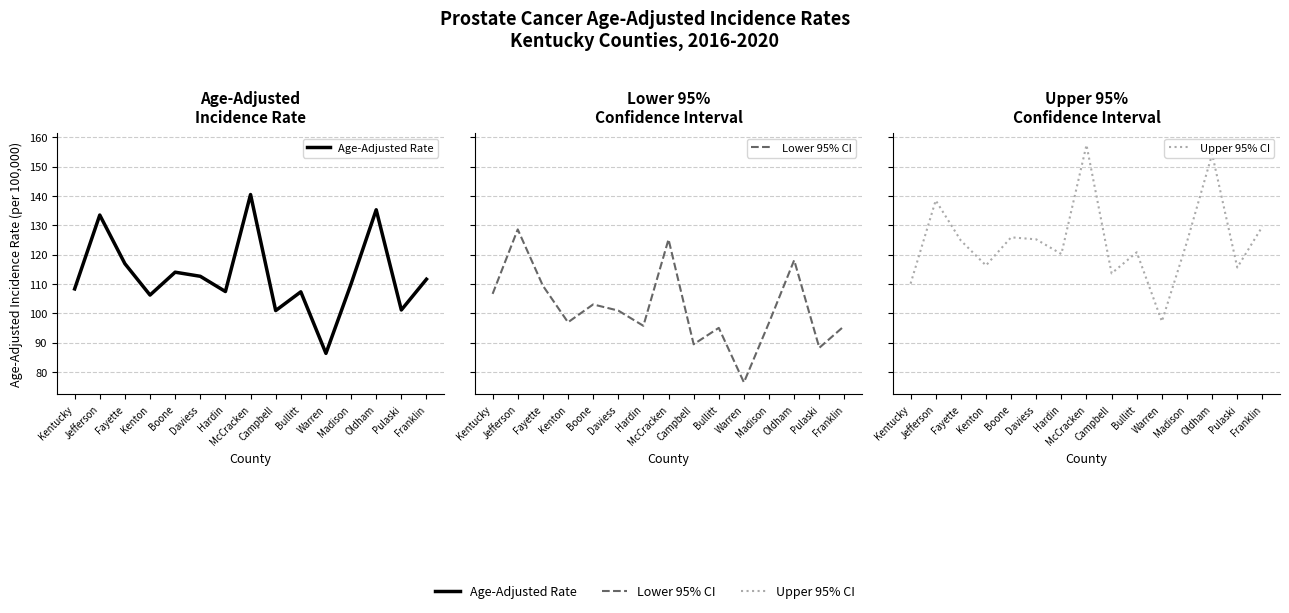

What is the spread (max minus min) of values at Warren?

20.8